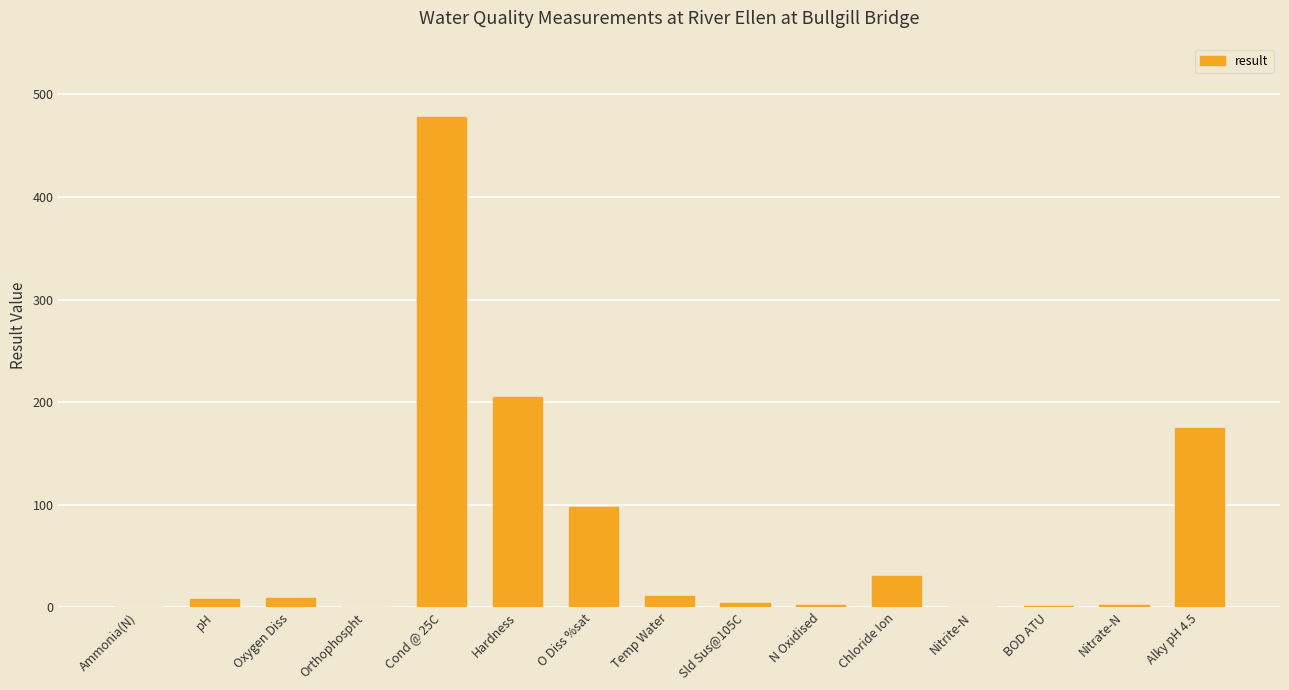

At which label is the value closest to 239?

Hardness